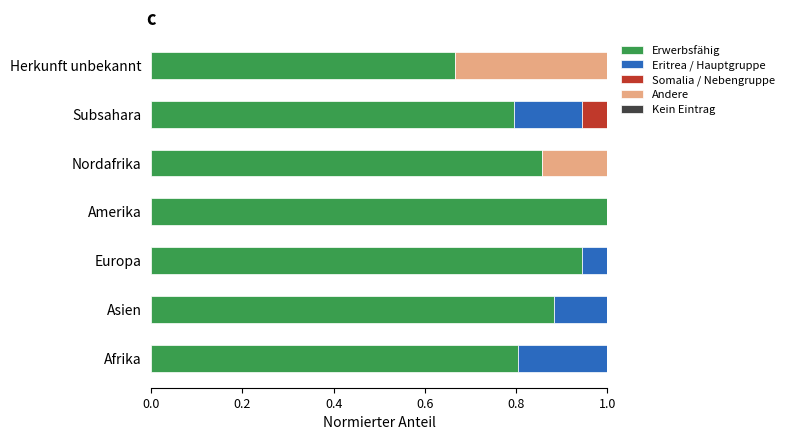

What is the value of the Erwerbsfähig bar at the 4th from the left?

1.0